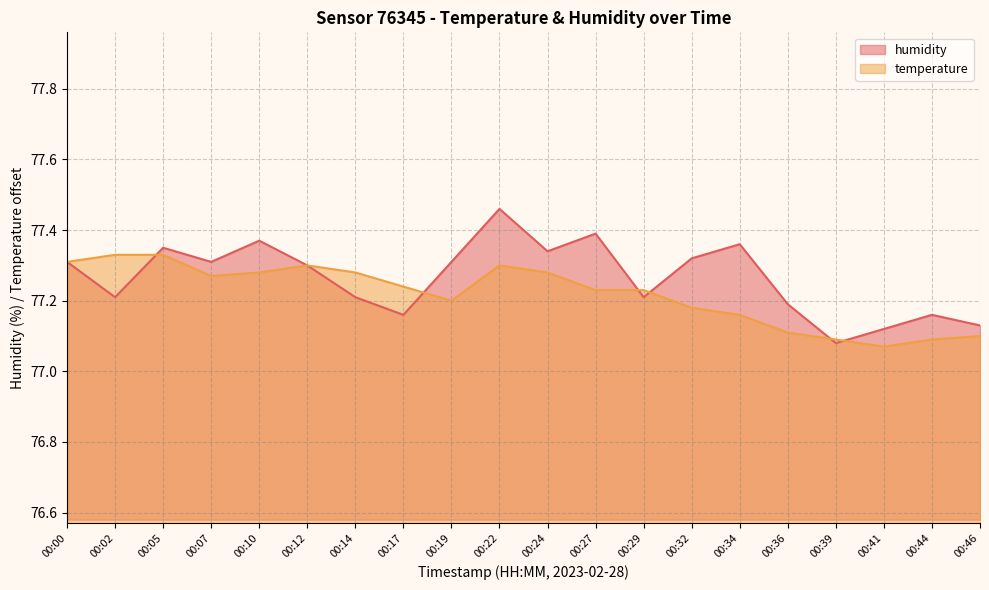

What is the approximate value at 00:22?

77.5